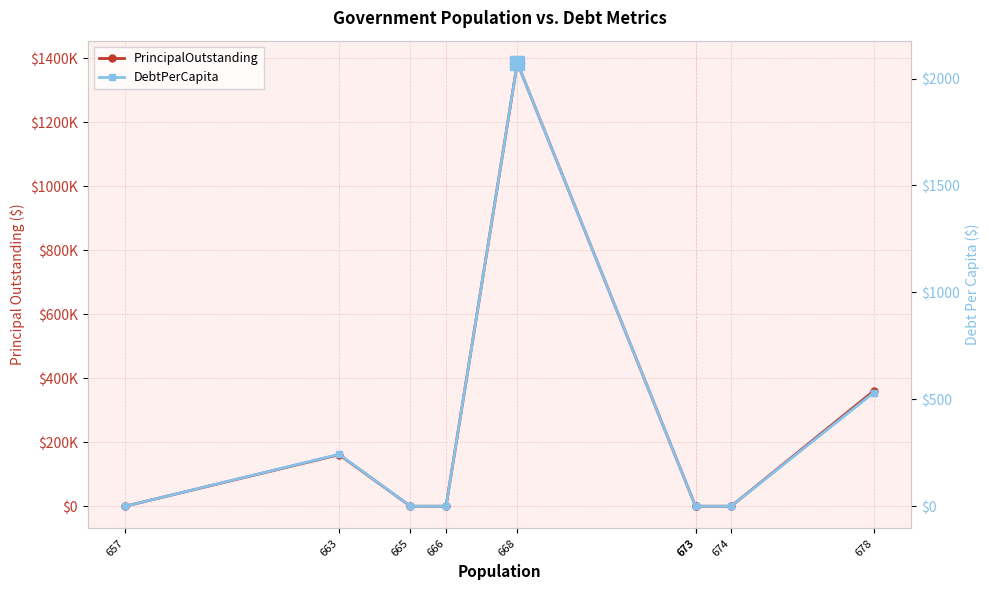

At how many categories does at least one series exceed 148811?

3